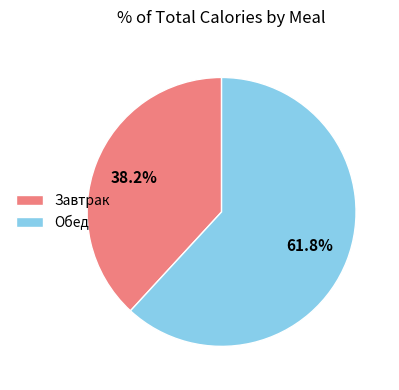

Which category has the biggest portion of the pie?

Обед